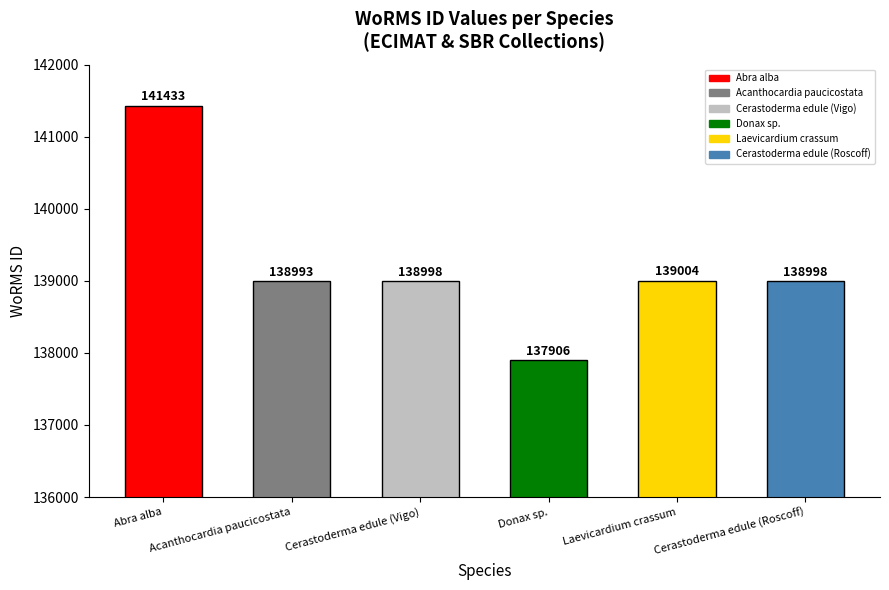

Which category has the lowest value across all series?

Donax sp.